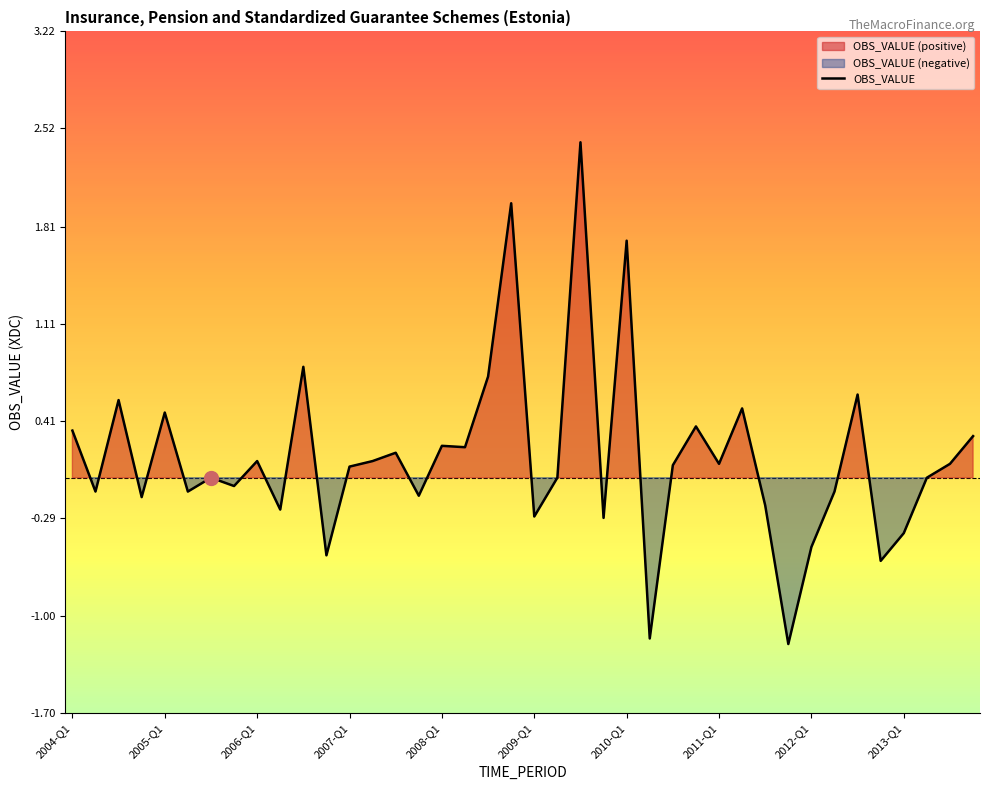

What is the minimum value for OBS_VALUE?

-1.2